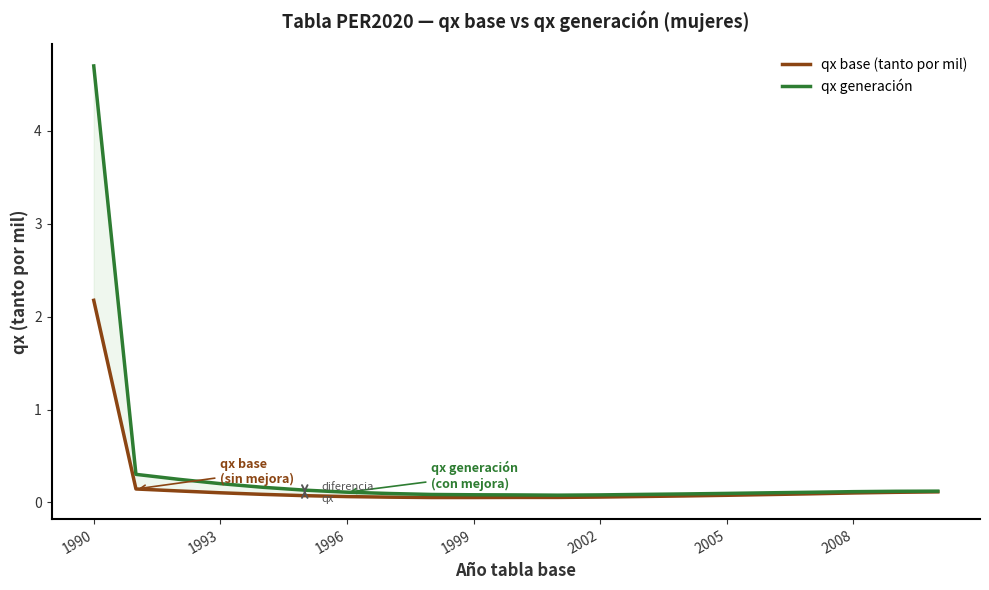

What is the smallest value displayed?

0.1